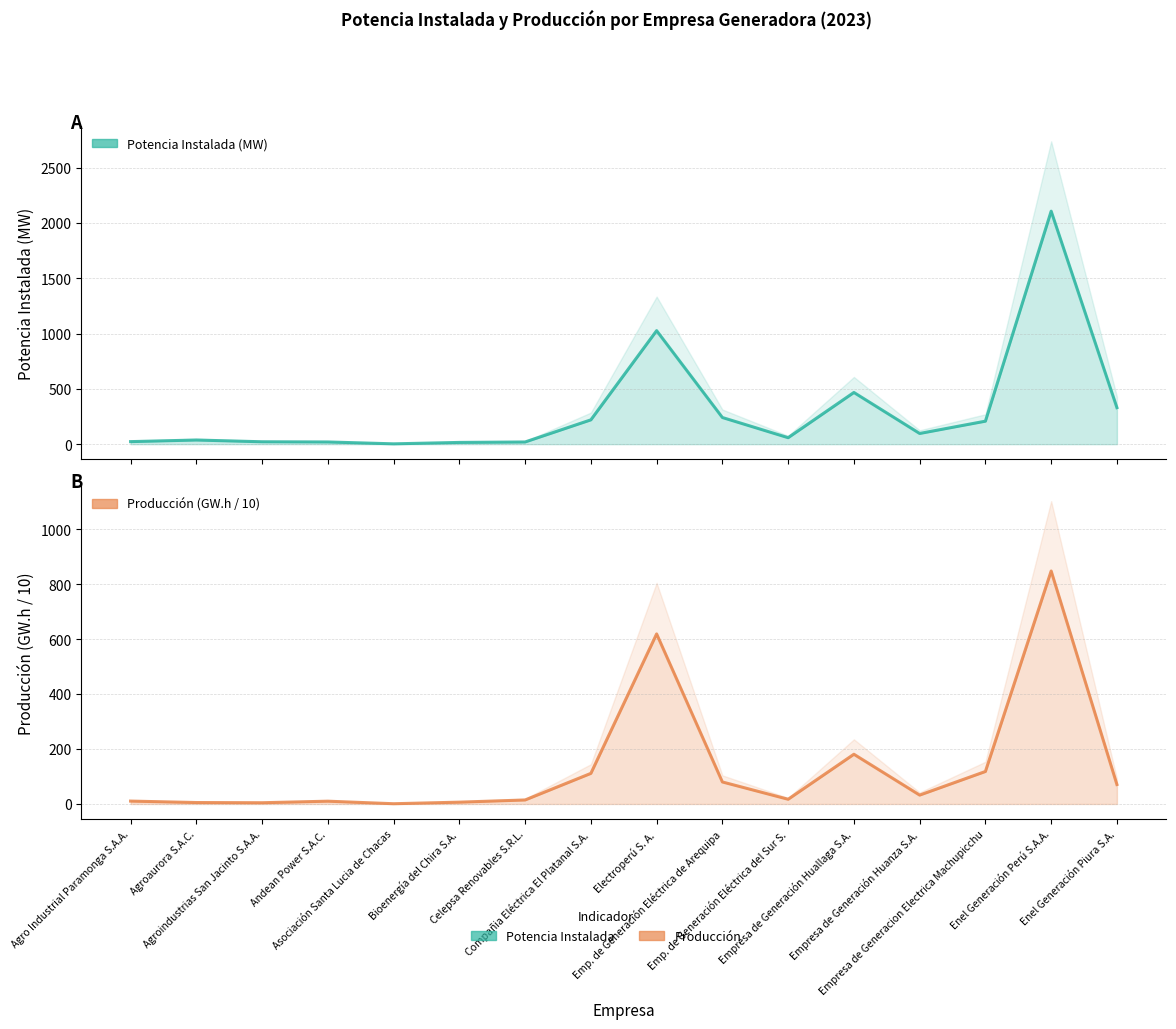

How many series are shown in this chart?

2